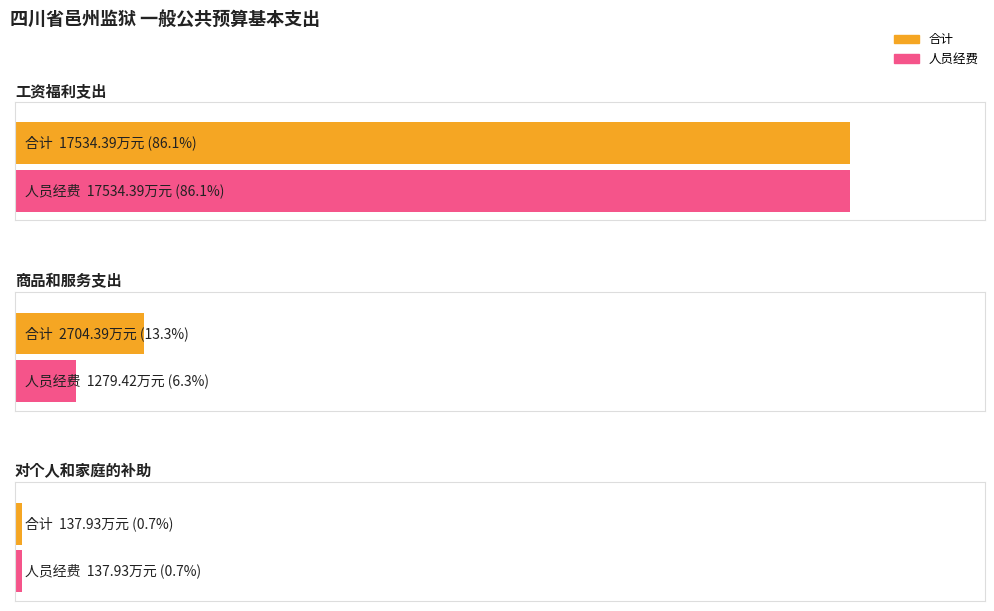

Is the value of 合计 at 1 greater than the value of 人员经费 at 2?

Yes